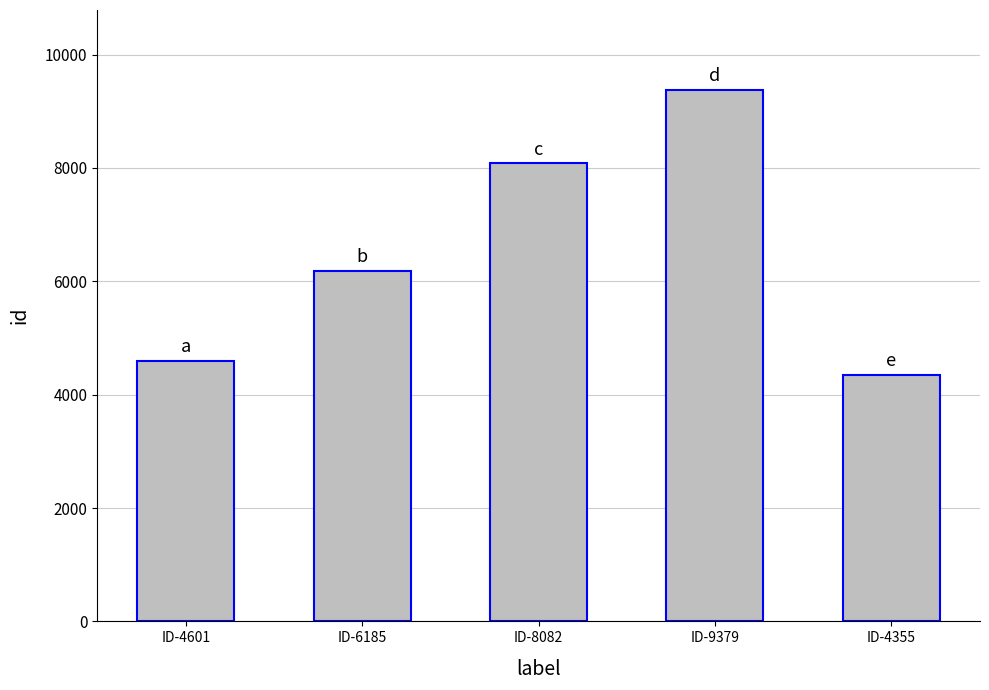

Rank the categories by value from lowest to highest.

ID-4355, ID-4601, ID-6185, ID-8082, ID-9379